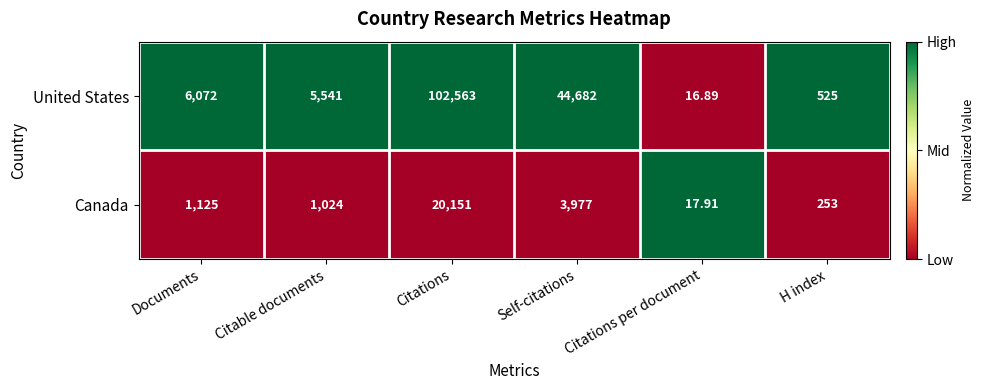

Which category has the lowest value in the Canada series?

Citations per document